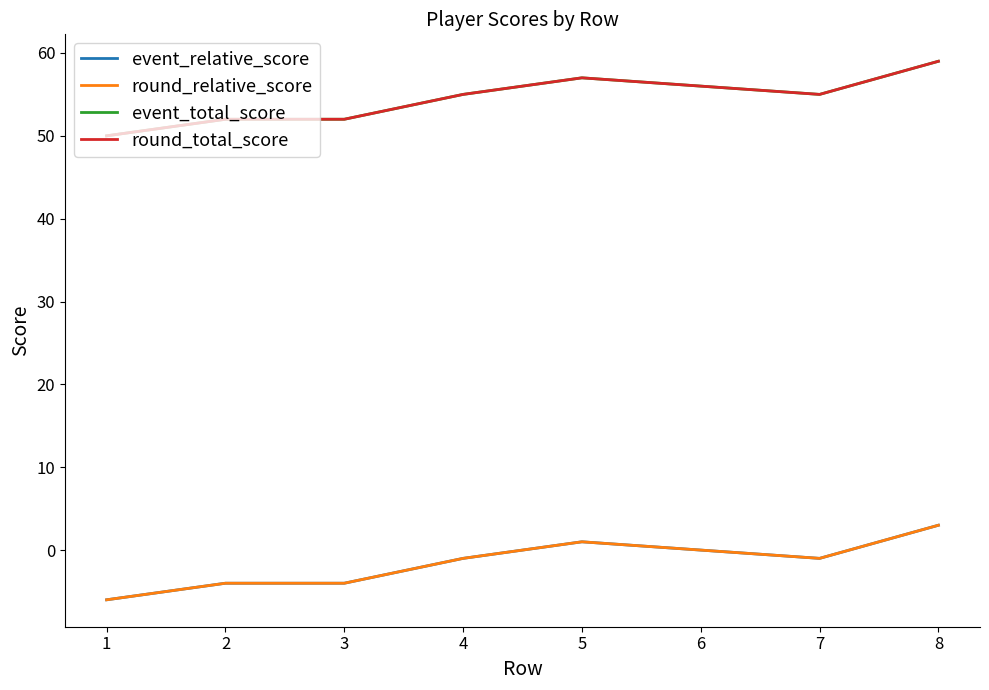

At 1, list the series in order from largest to smallest.

event_total_score, round_total_score, event_relative_score, round_relative_score